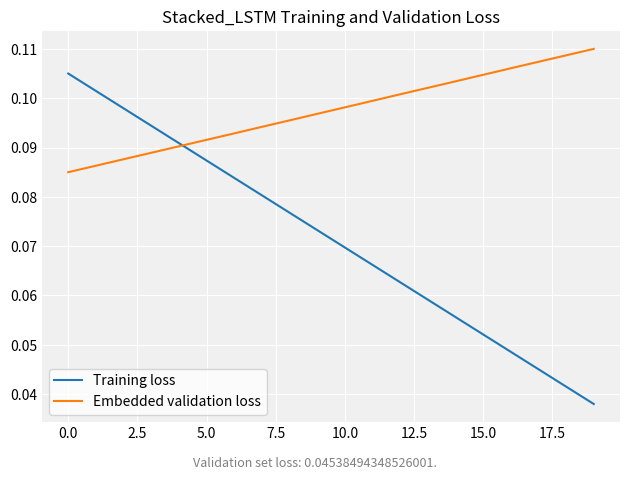

List the series in order of their peak value, highest first.

Embedded validation loss, Training loss